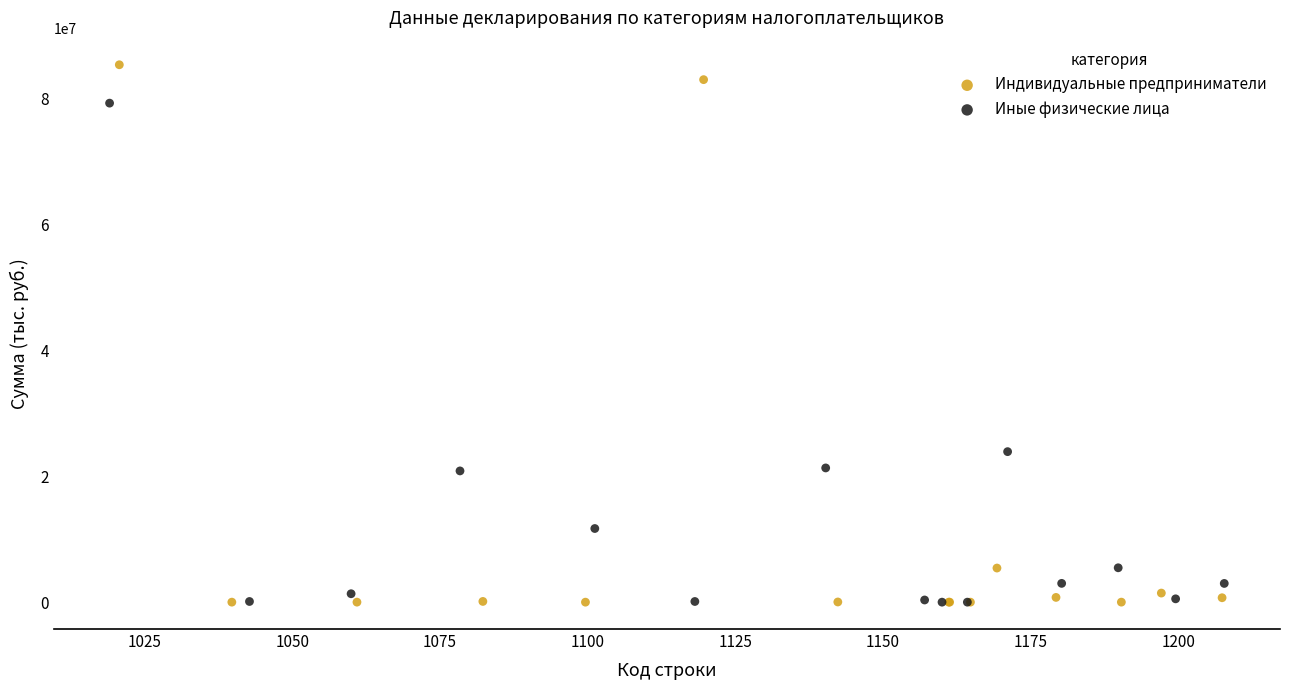

Which series has the largest Y range (max minus min)?

Индивидуальные предприниматели